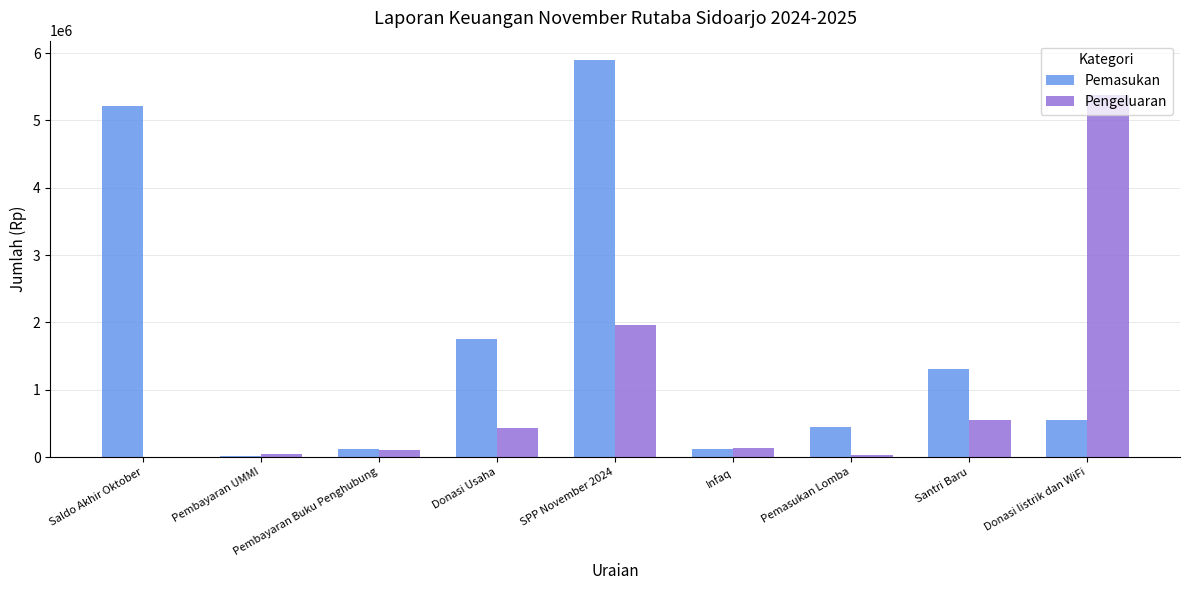

Where is Pemasukan nearest to the value 2951500?

Donasi Usaha